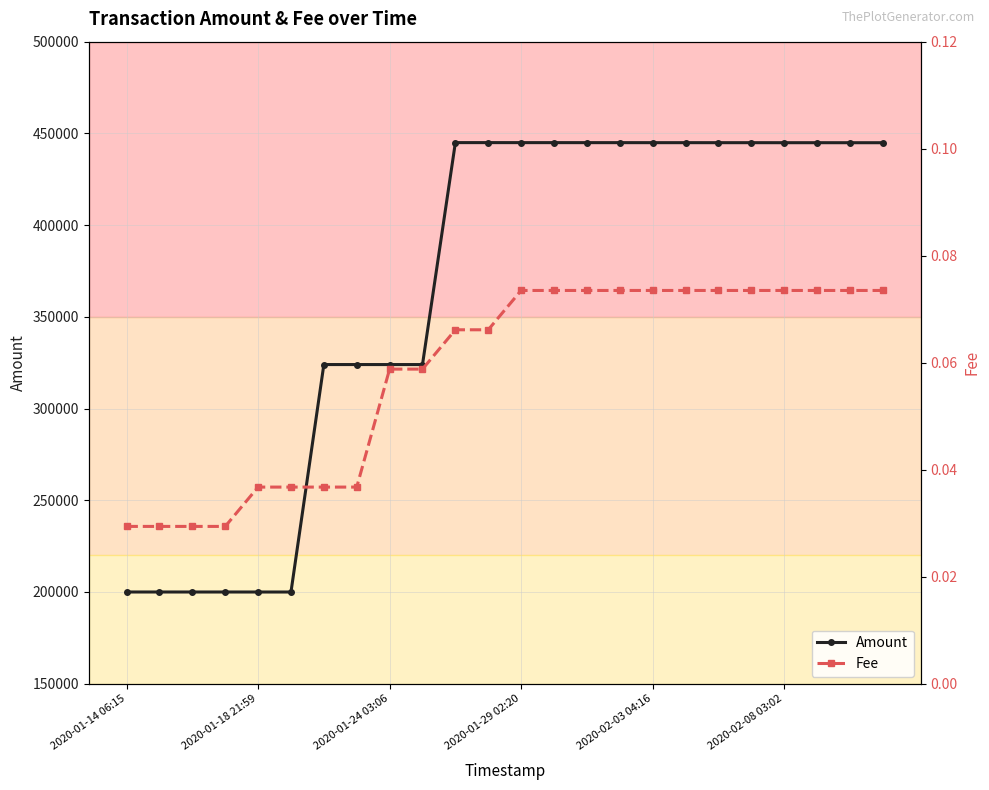

Rank the series by their average value, from lowest to highest.

Fee, Amount